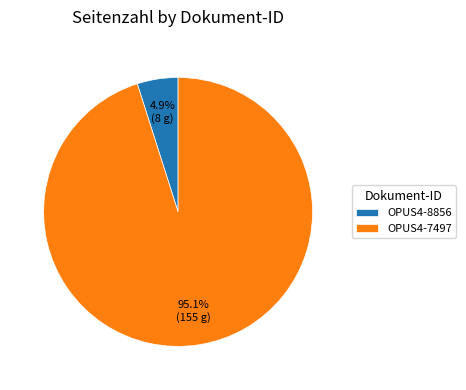

Which slice is the smallest?

OPUS4-8856